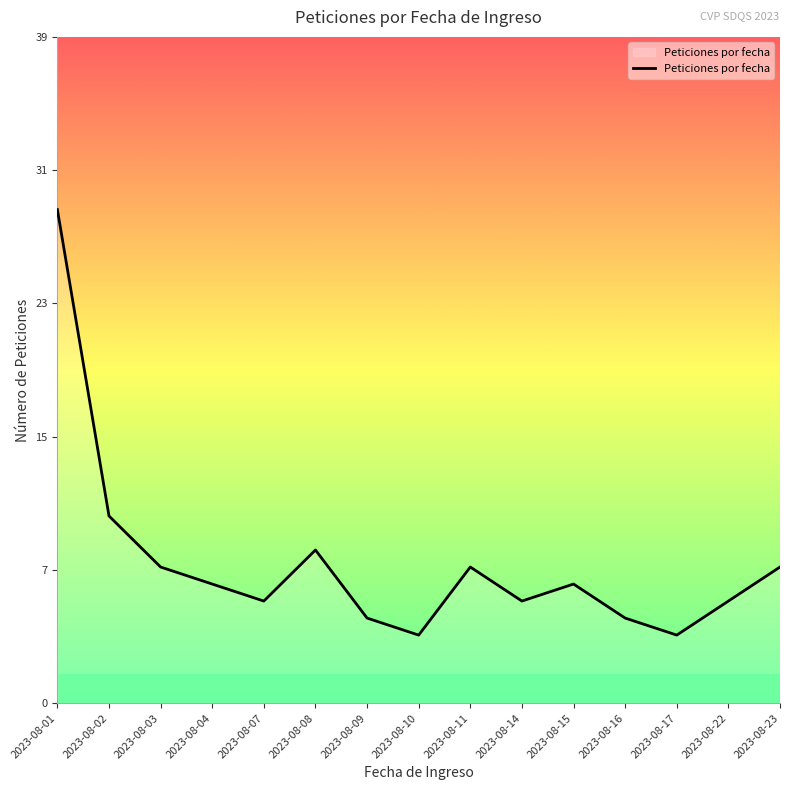

List the labels in order of value, largest first.

2023-08-01, 2023-08-02, 2023-08-08, 2023-08-03, 2023-08-11, 2023-08-23, 2023-08-04, 2023-08-15, 2023-08-07, 2023-08-14, 2023-08-22, 2023-08-09, 2023-08-16, 2023-08-10, 2023-08-17